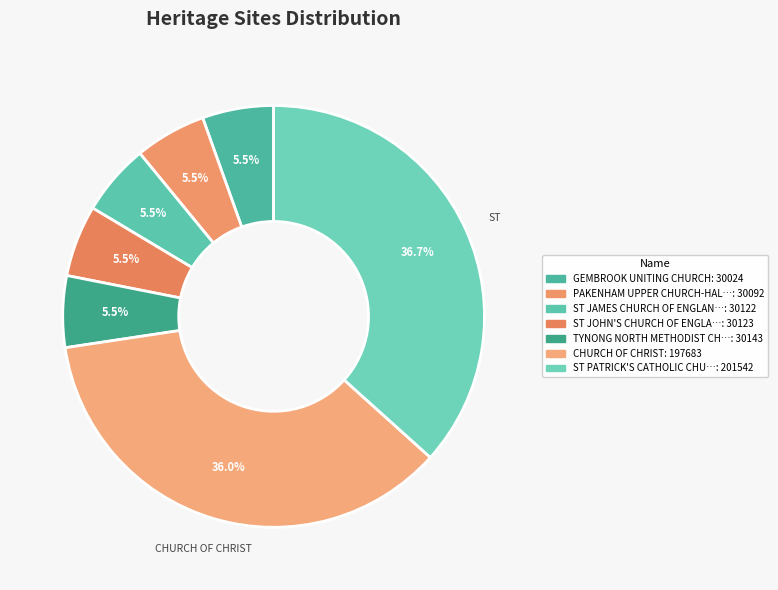

Count the number of slices in the pie.

7